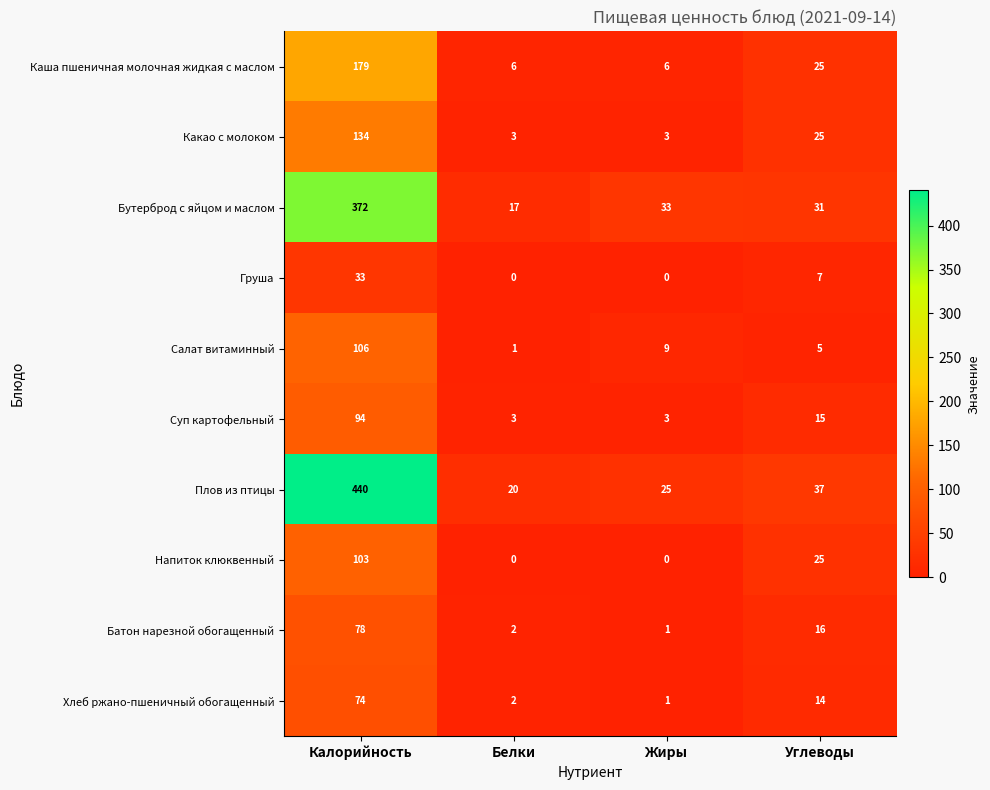

Which category has the highest value across all series?

Калорийность